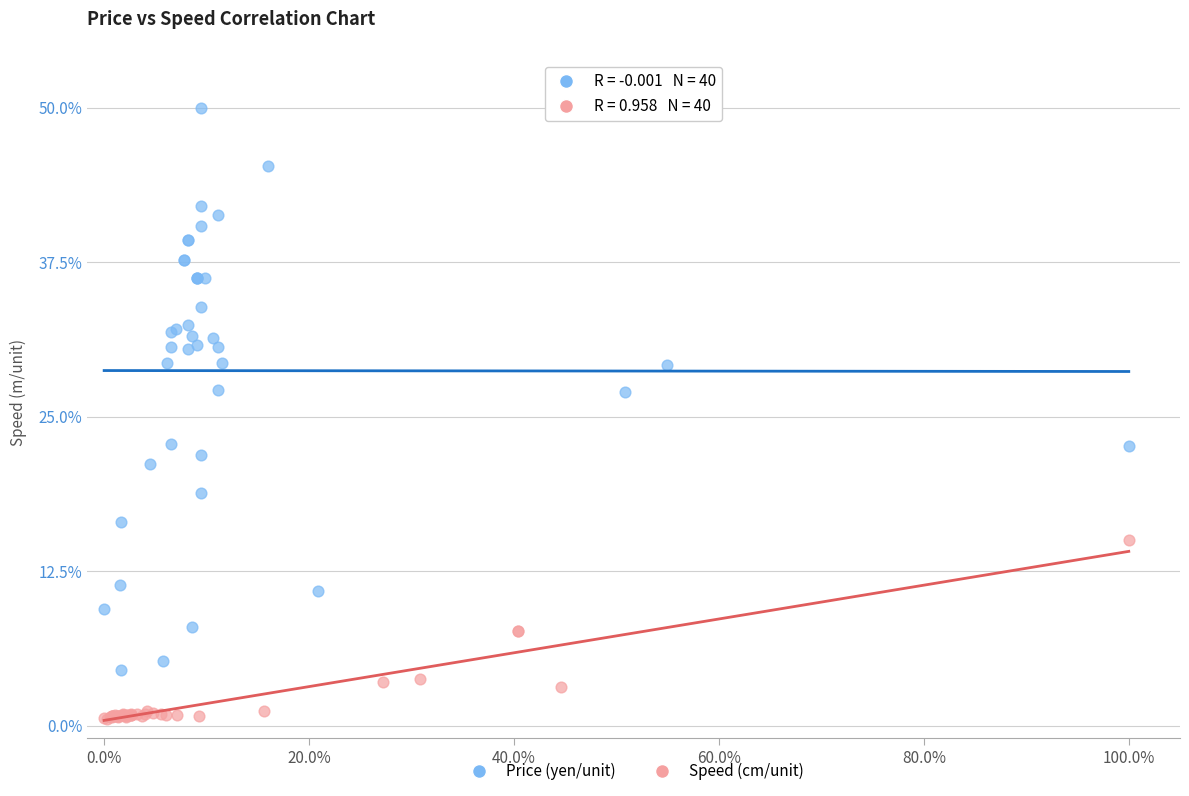

Which series contains the lowest Y value?

Speed (cm/unit)